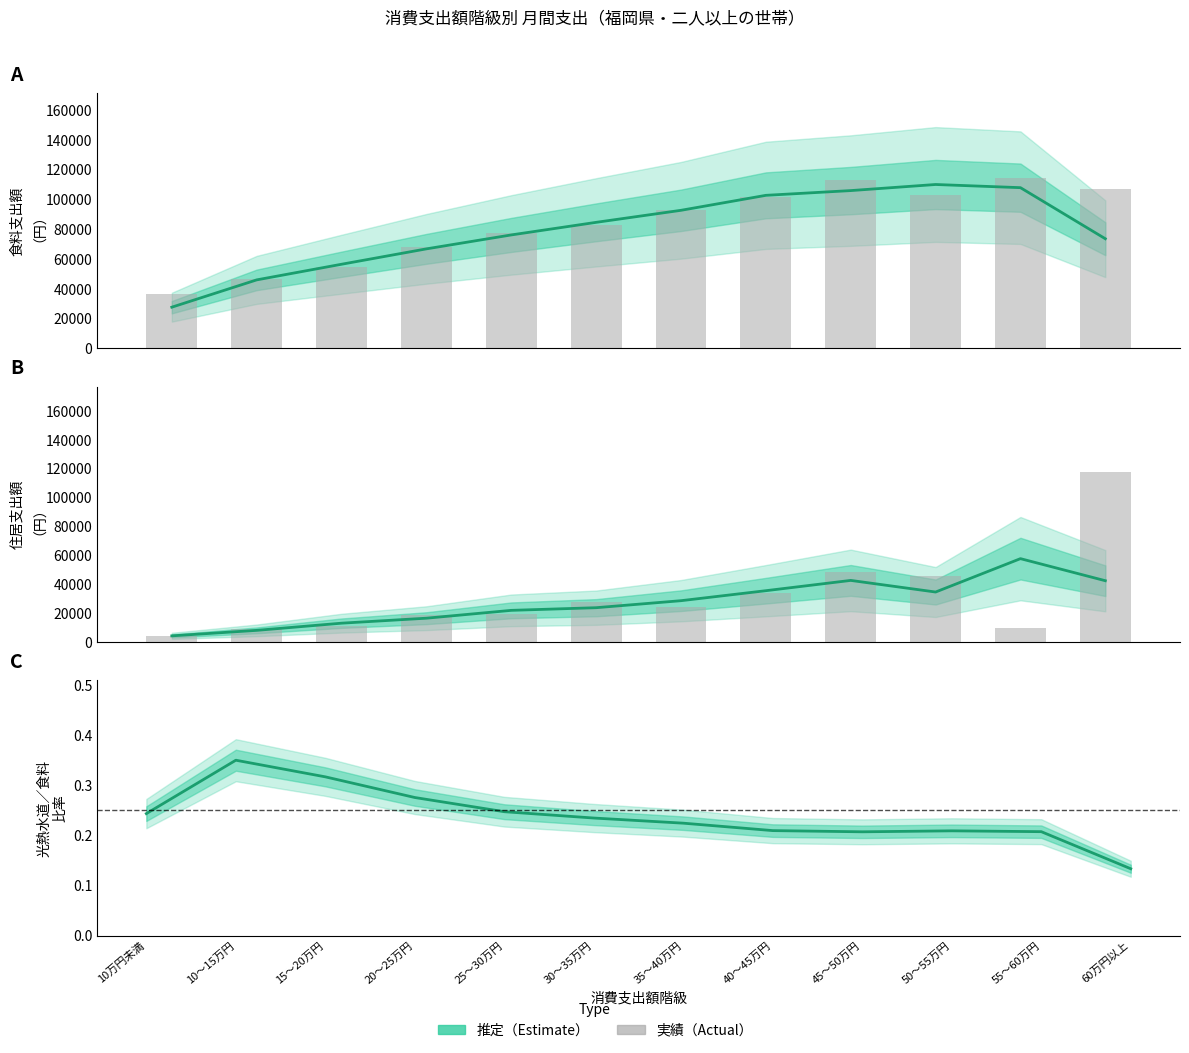

What is the sum of all 食料（推定） values?

952511.7